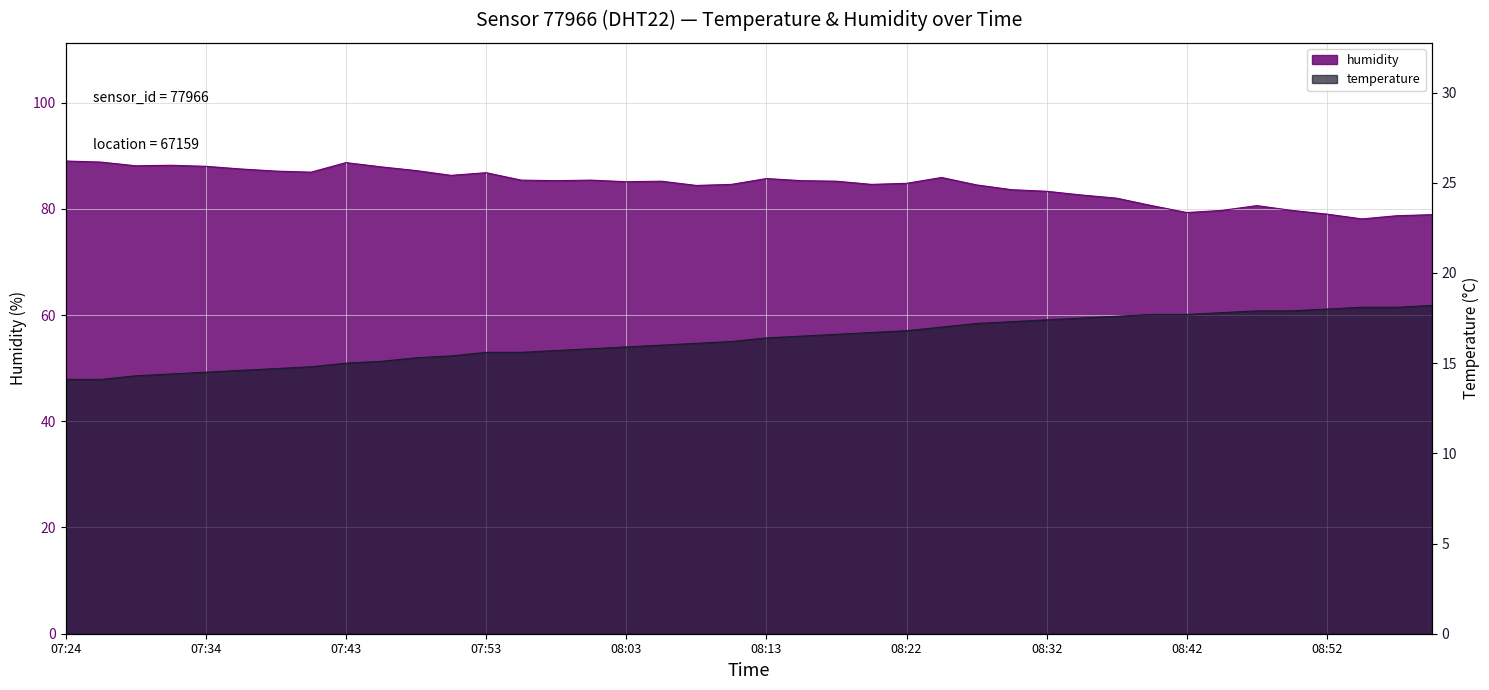

At which label does humidity reach its peak?

07:24